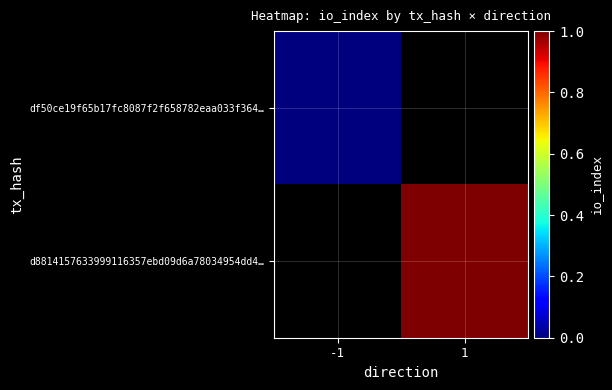

Where is df50ce19f65b17fc8087f2f658782eaa033f364… nearest to the value 0?

-1